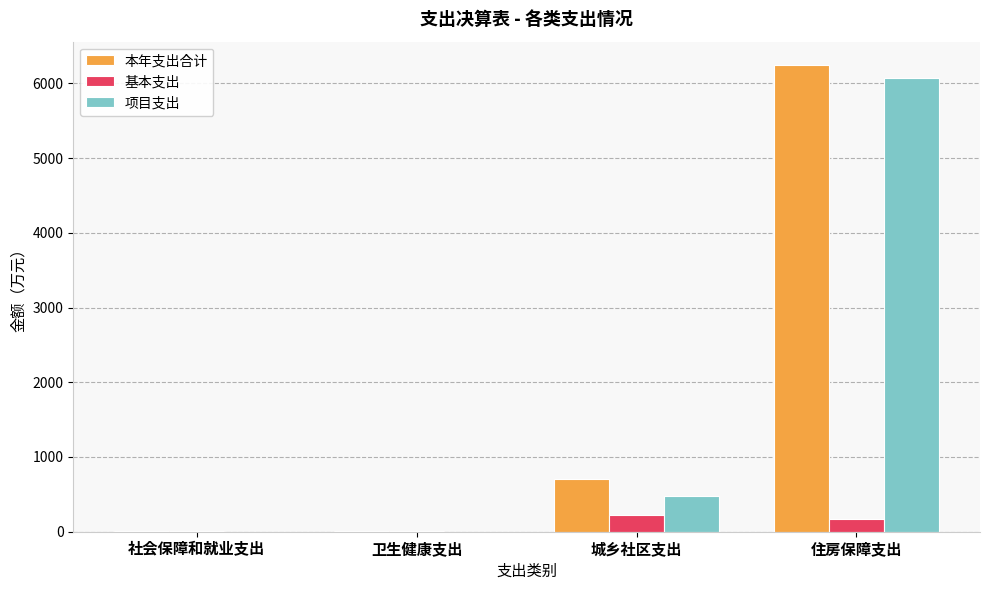

Is the value of 本年支出合计 at 城乡社区支出 greater than the value of 项目支出 at 社会保障和就业支出?

Yes